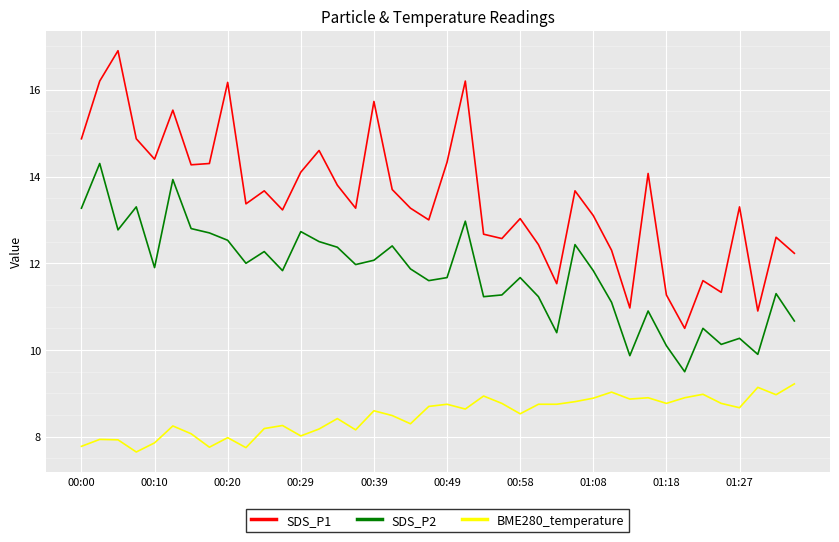

True or false: BME280_temperature and SDS_P1 cross at least once.

False